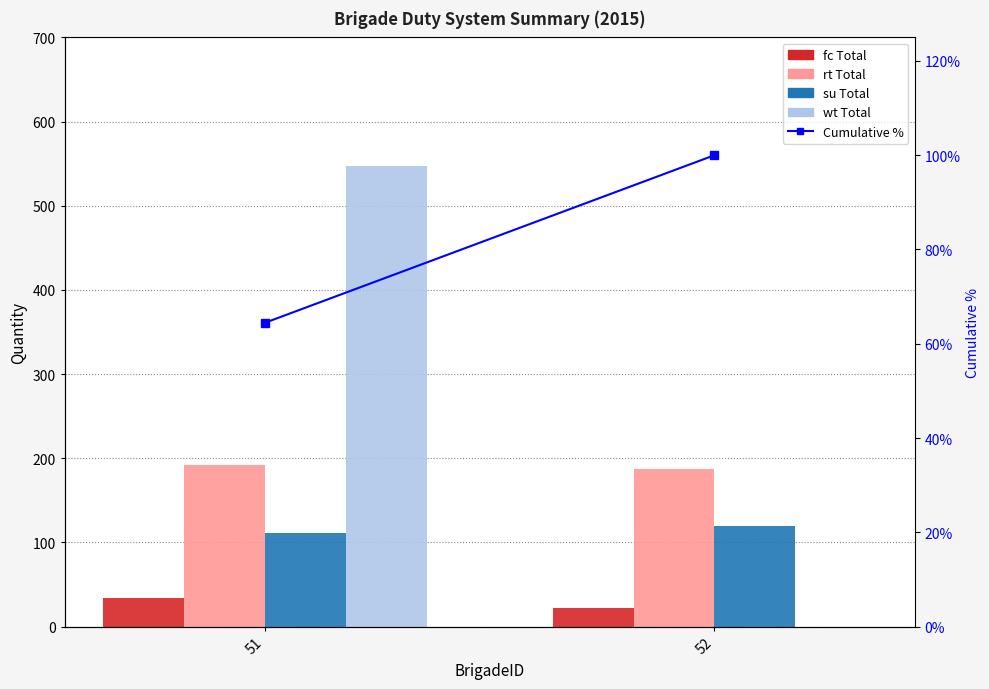

What is the difference between the maximum and minimum values in the Cumulative % series?

35.5